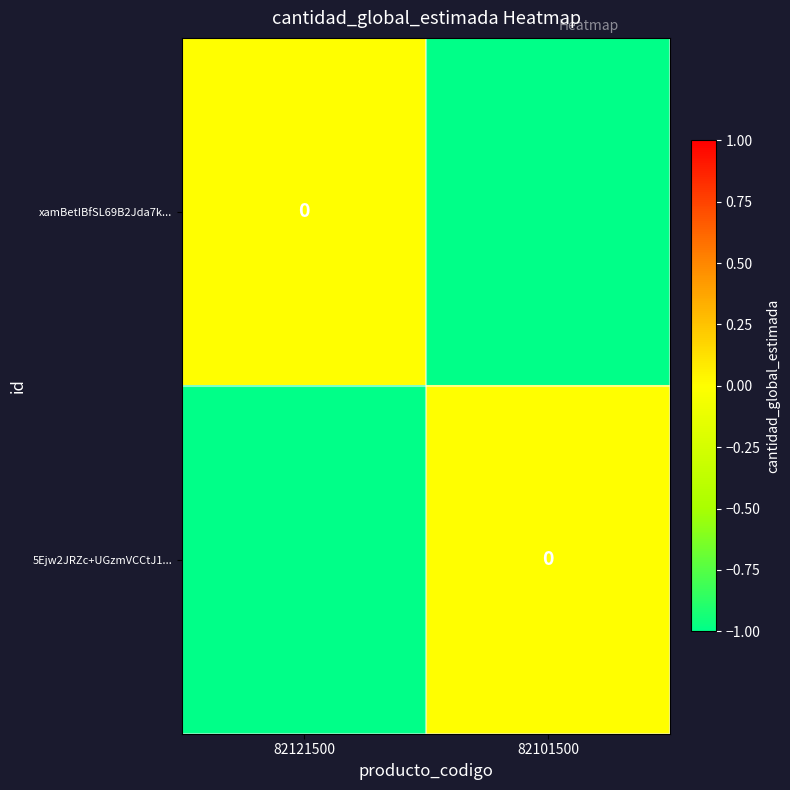

Which has a higher value, 82101500 or 82121500?

82121500